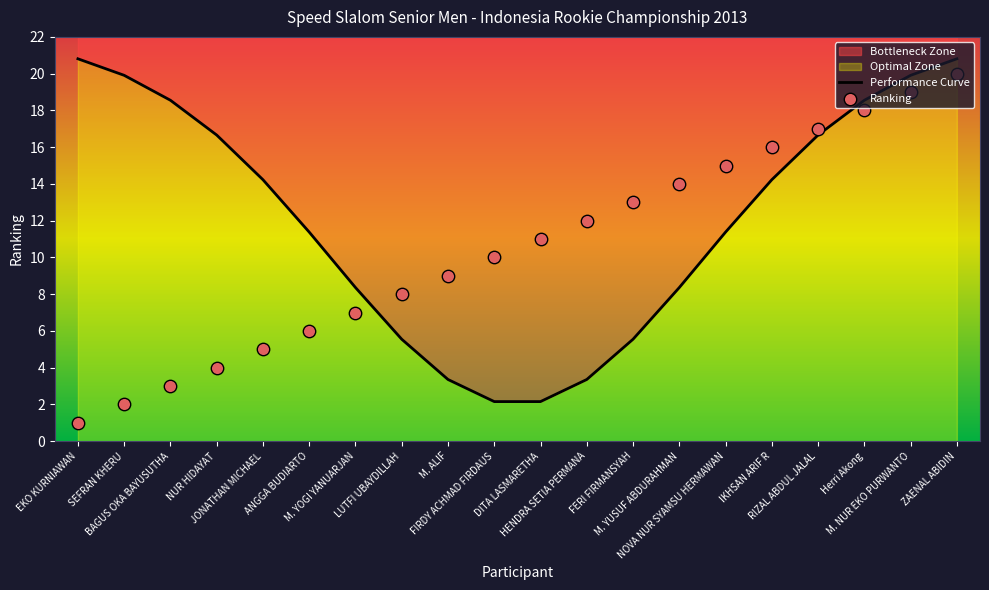

At how many categories does at least one series exceed 13?

12